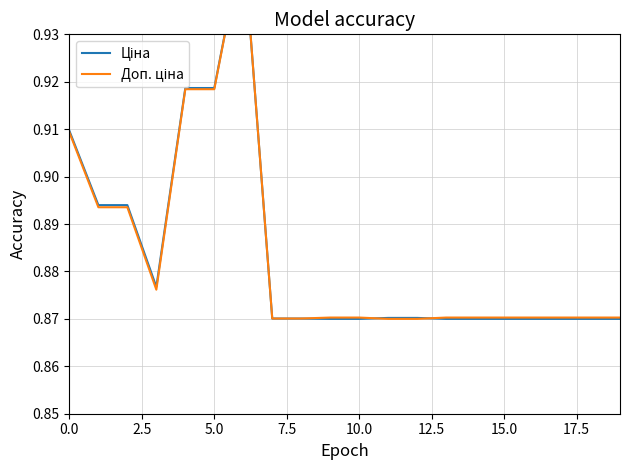

In Ціна, how many points are lower than both neighbors (excluding endpoints)?

1